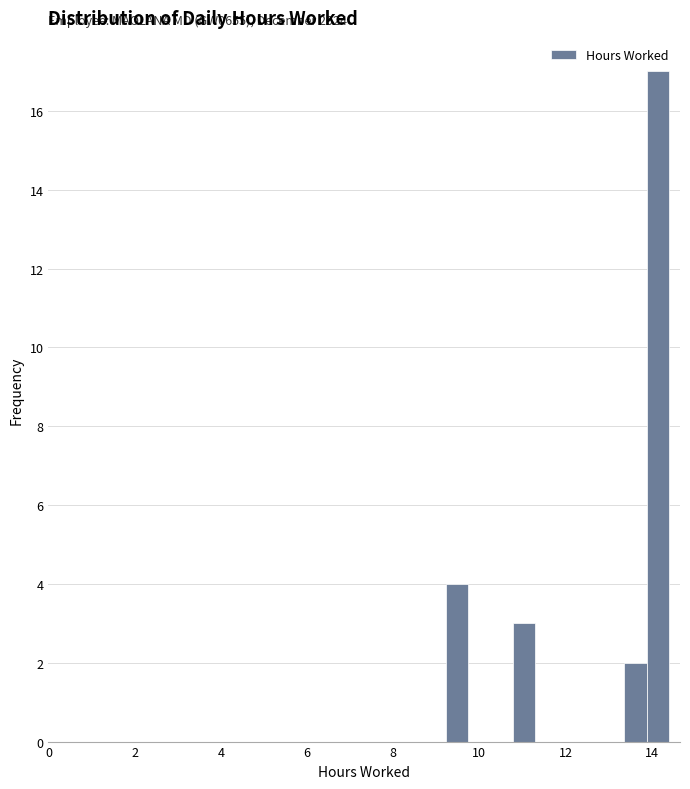

Around what value on the x-axis is the tallest bar? Give the approximate position of its centre, as read against the axis.

14.2